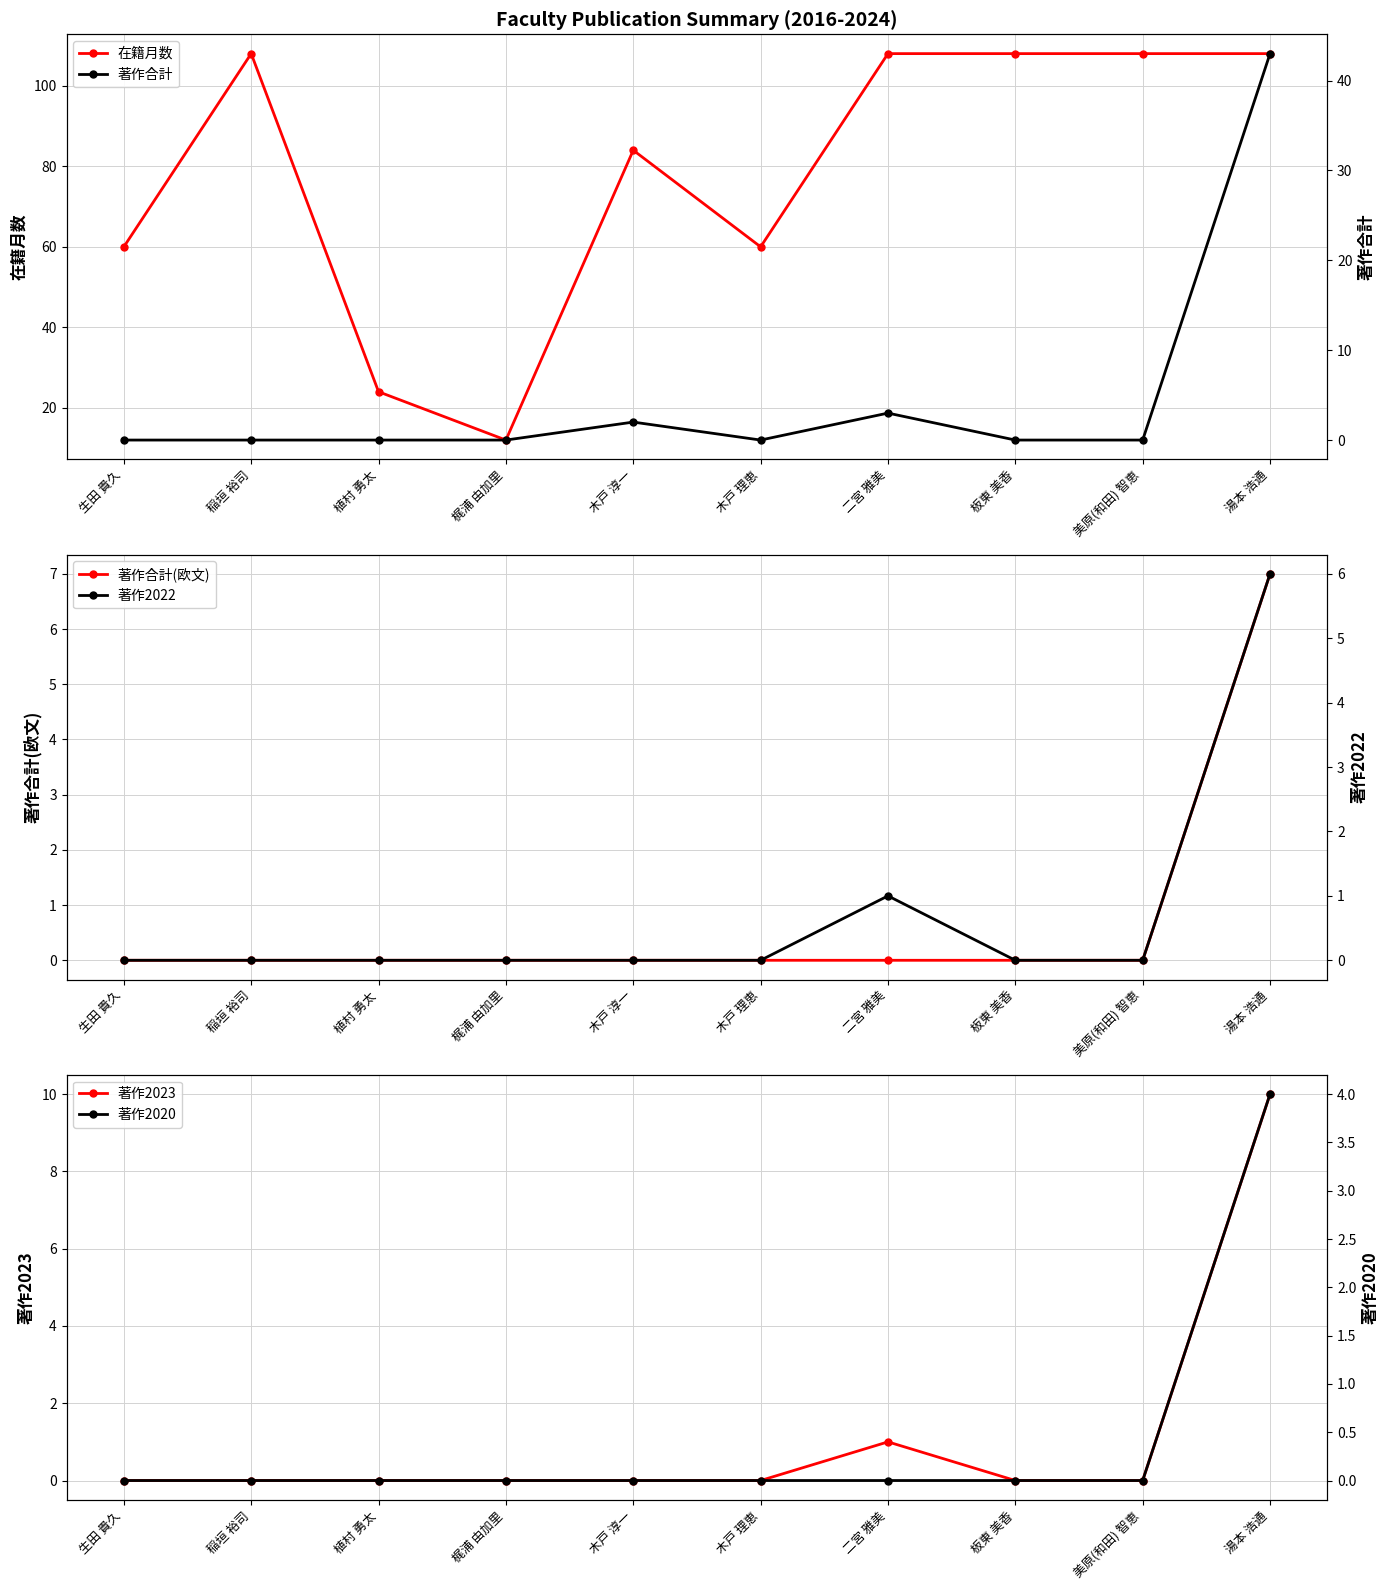

The 在籍月数 series shows 60 at 生田 貴久. True or false?

True